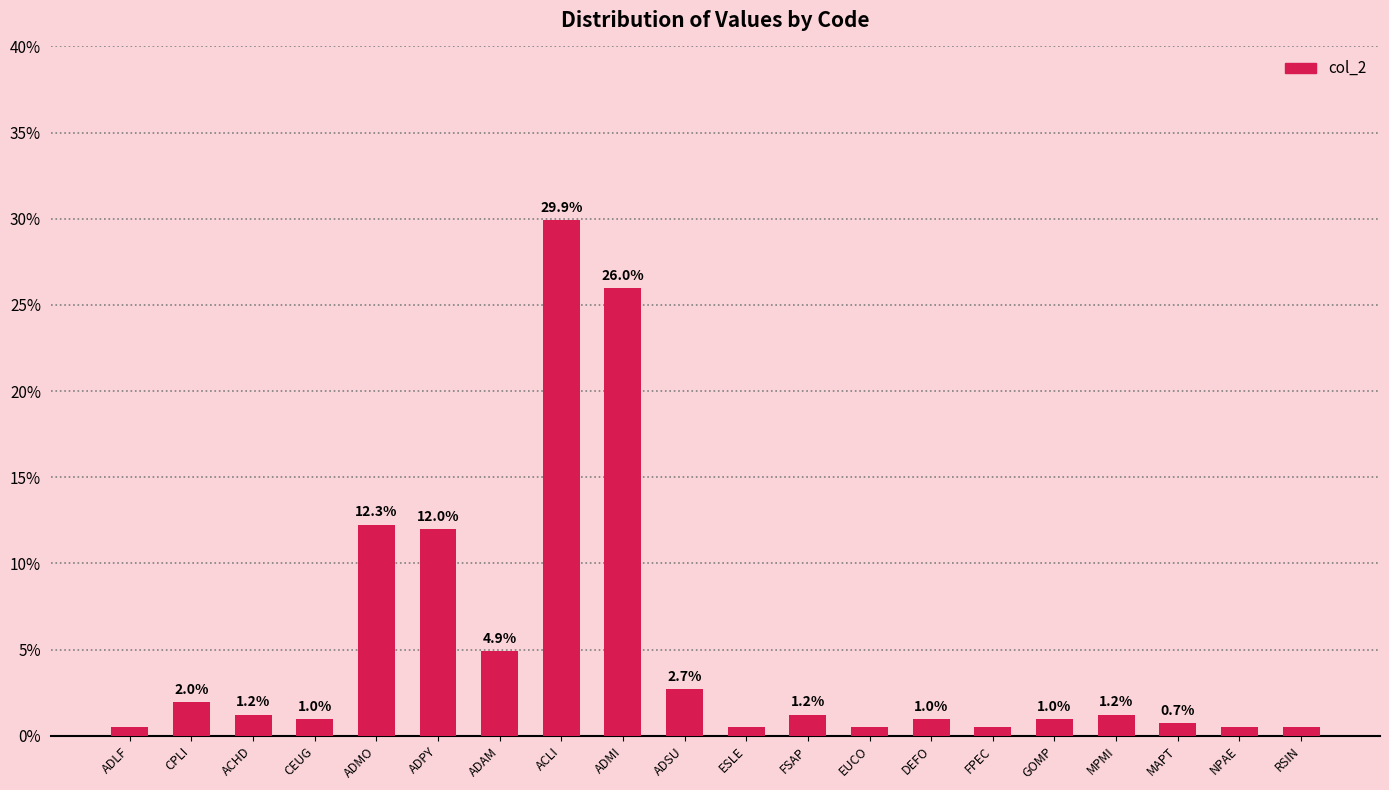

Which category has the highest value across all series?

ACLI